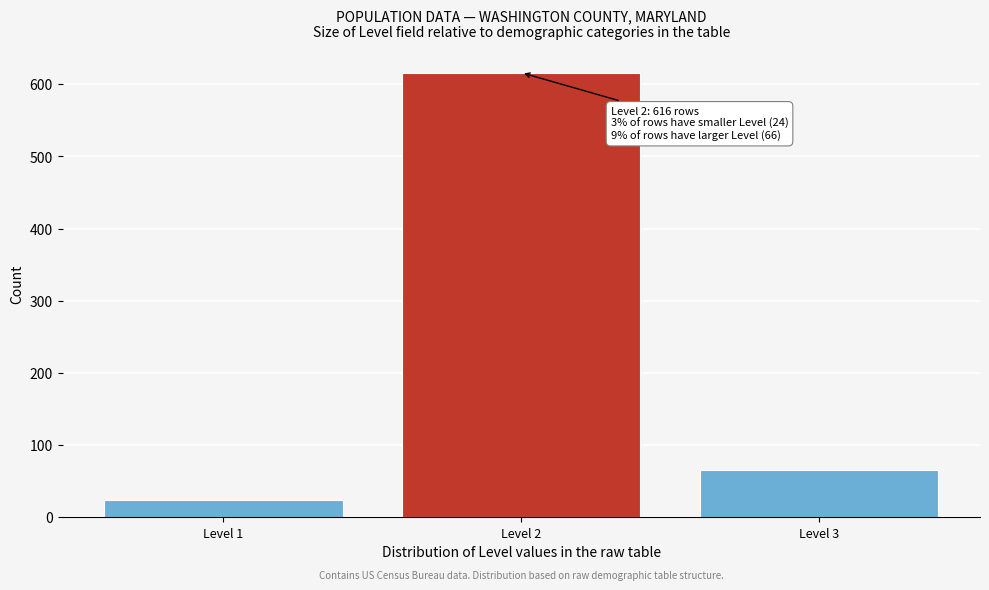

Reading left to right, transcribe all the data shown in this chart.

Level 1=24	Level 2=616	Level 3=66